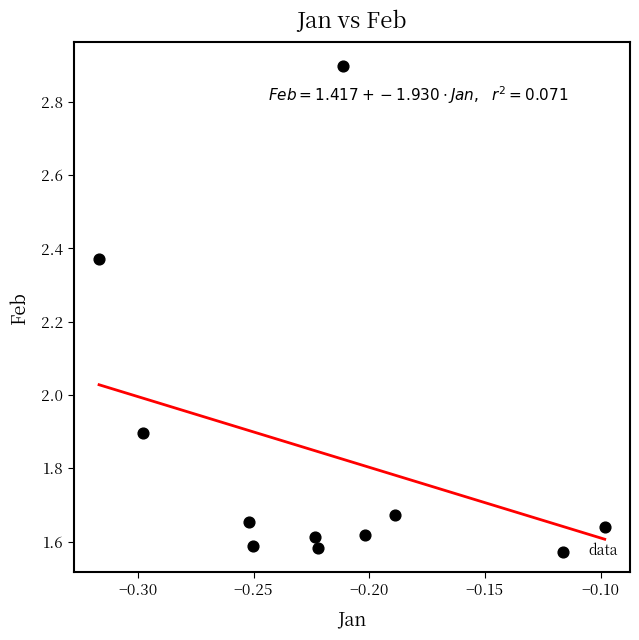

What Y value in the scatter plot is closest to 2?

1.9